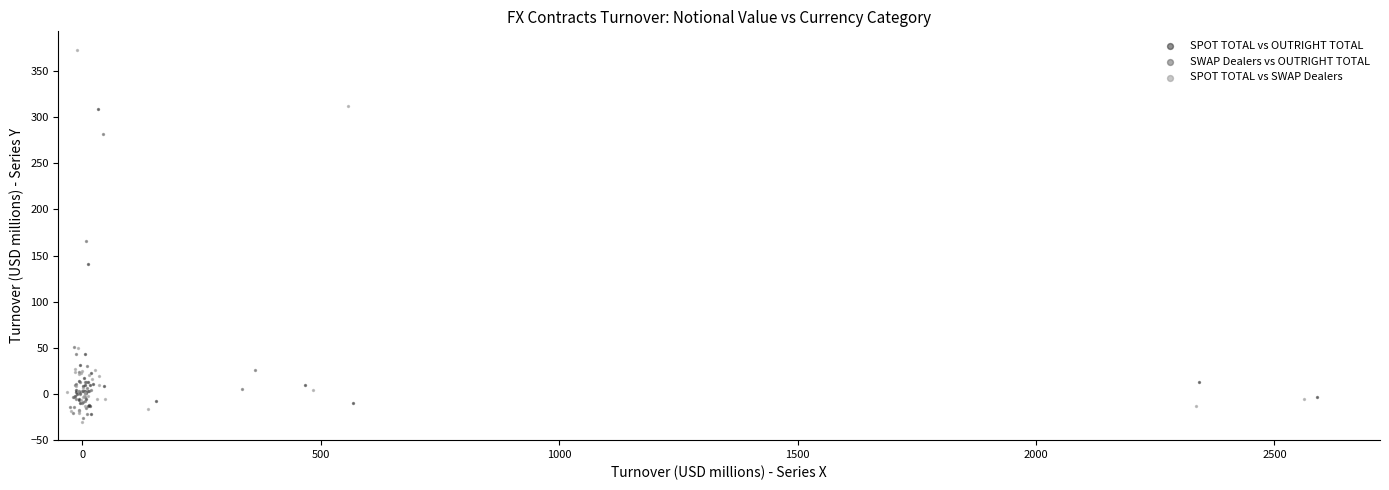

Which series has the largest Y range (max minus min)?

SPOT TOTAL vs SWAP Dealers